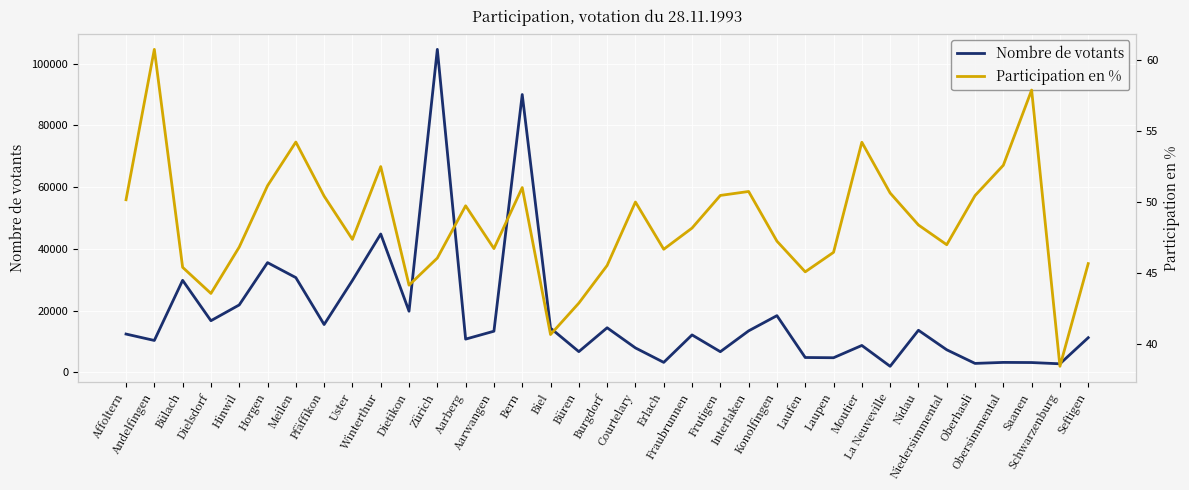

Is it true that Participation en % equals 57.9 at Saanen?

True